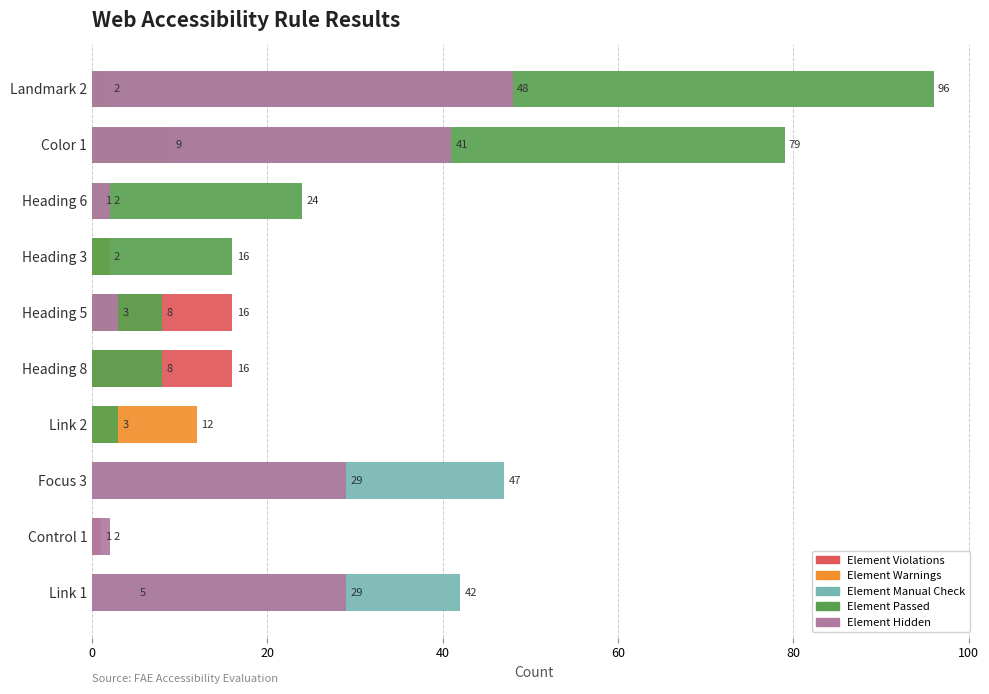

Between Focus 3 and Link 2, which series saw the biggest shift?

Element Manual Check